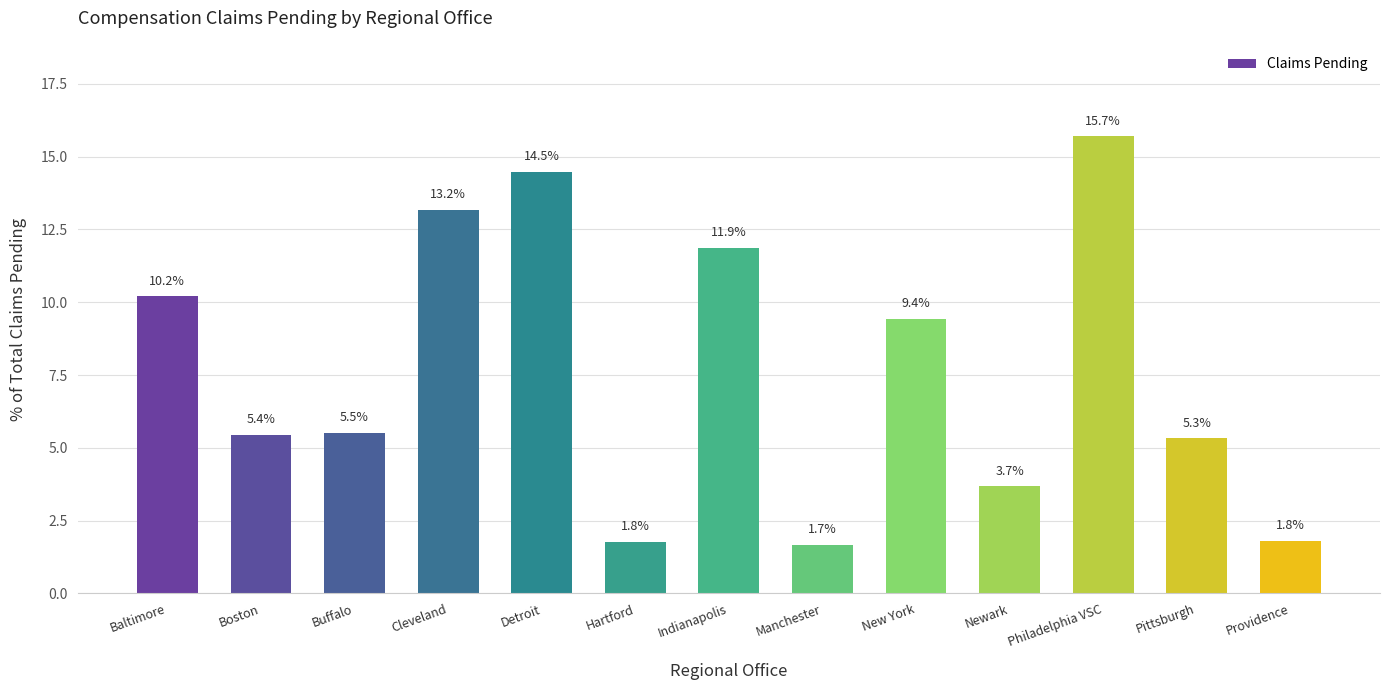

Reading left to right, what are all the values shown in this chart?

10.2	5.4	5.5	13.2	14.5	1.8	11.9	1.7	9.4	3.7	15.7	5.3	1.8